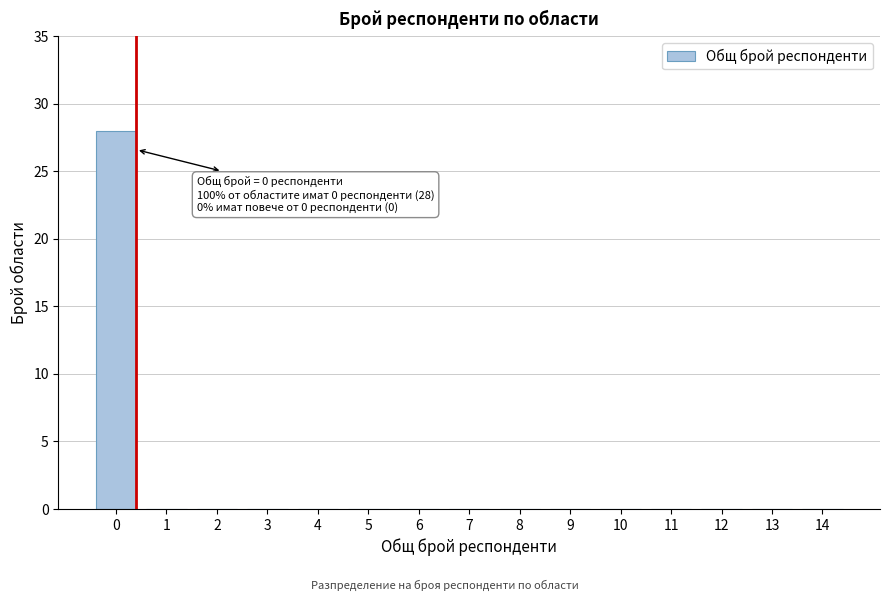

Reading left to right, extract all data points from this chart.

0=28	1=0	2=0	3=0	4=0	5=0	6=0	7=0	8=0	9=0	10=0	11=0	12=0	13=0	14=0